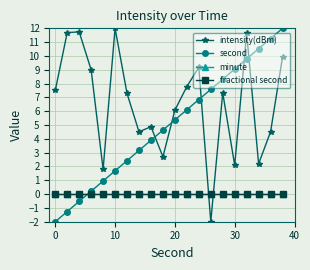

Does the chart have visible grid lines?

Yes